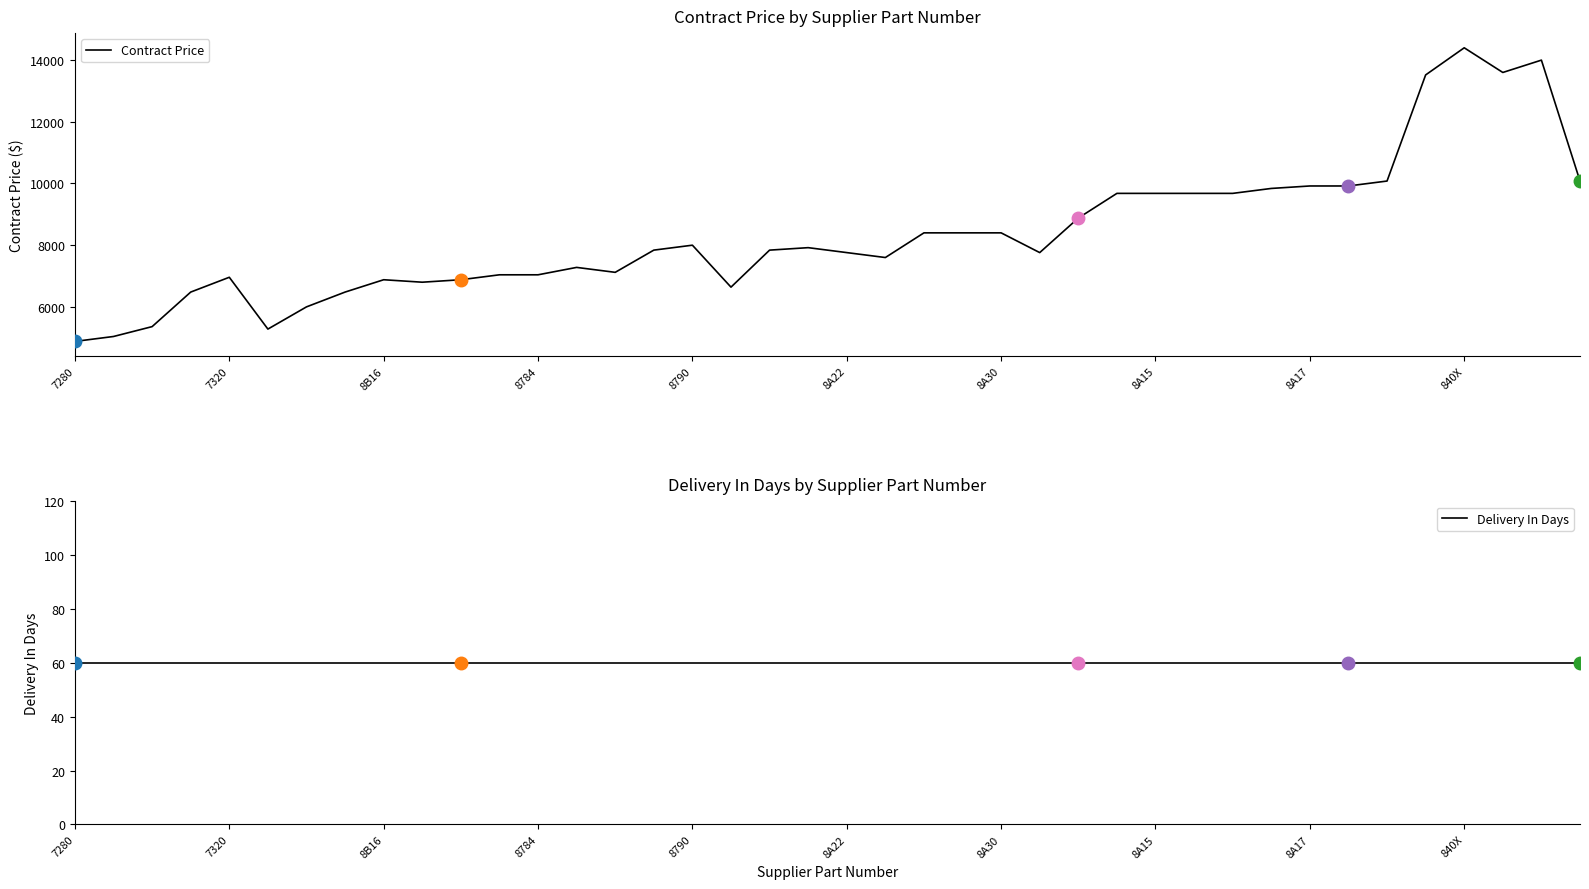

What is the lowest value of the Contract Price series?

4879.0